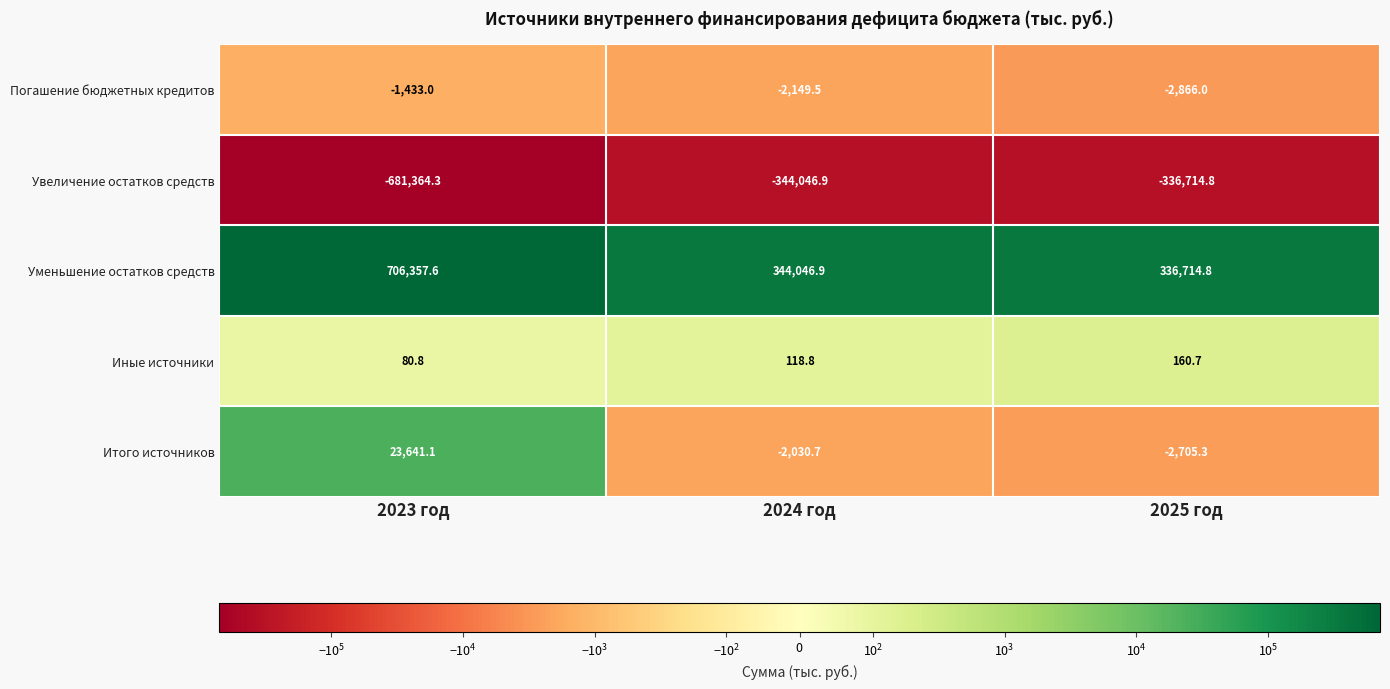

What is the greatest value displayed?

706357.6